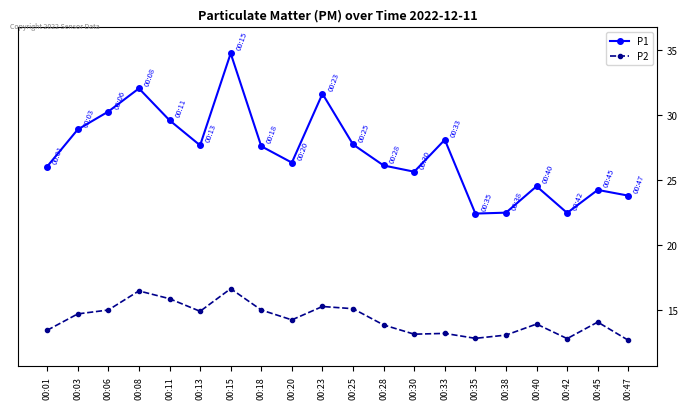

The P1 series shows 20.6 at 00:23. True or false?

False